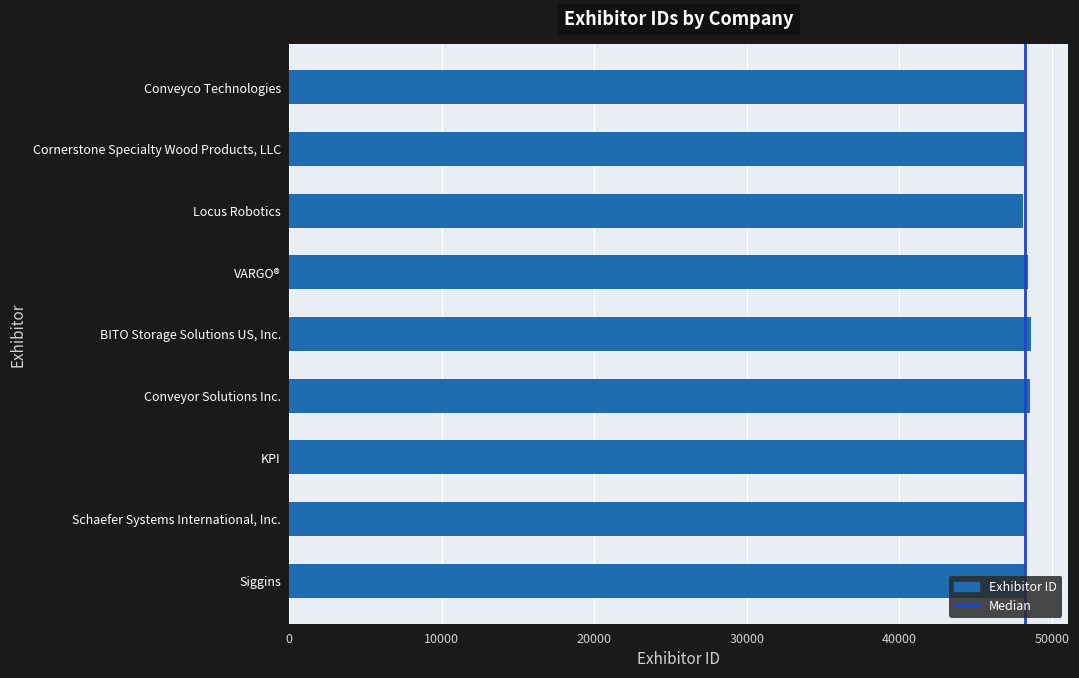

What is the maximum value shown in the chart?

48642